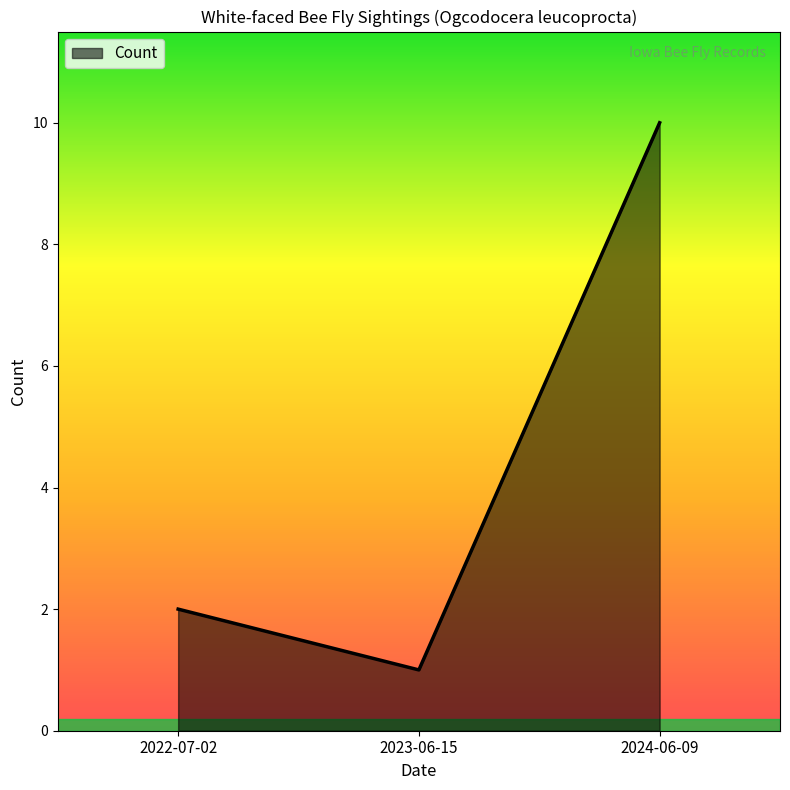

Rank the categories by value from lowest to highest.

2023-06-15, 2022-07-02, 2024-06-09